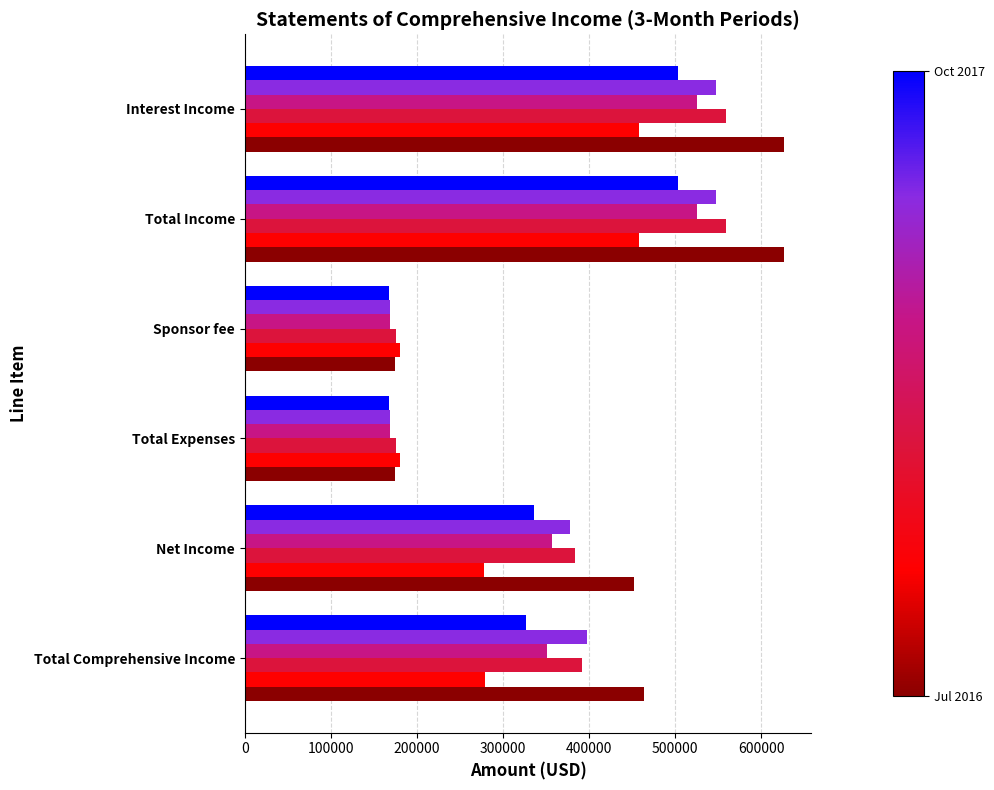

What is the greatest value displayed?

627072